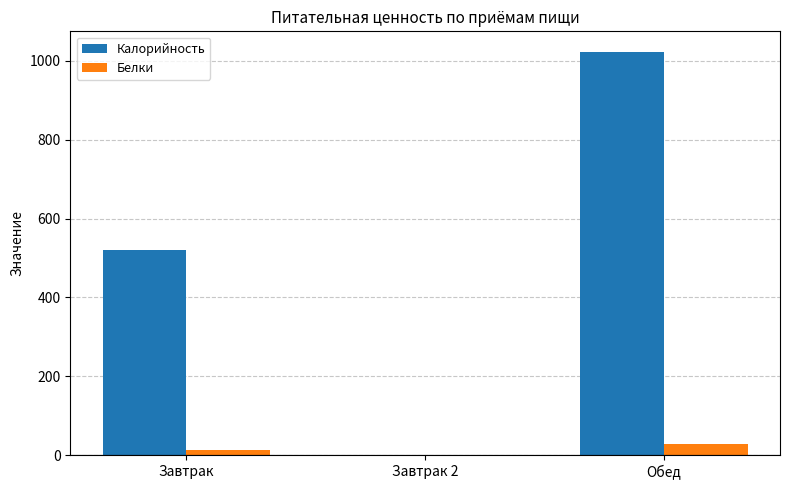

At which label is Калорийность closest to 512?

Завтрак